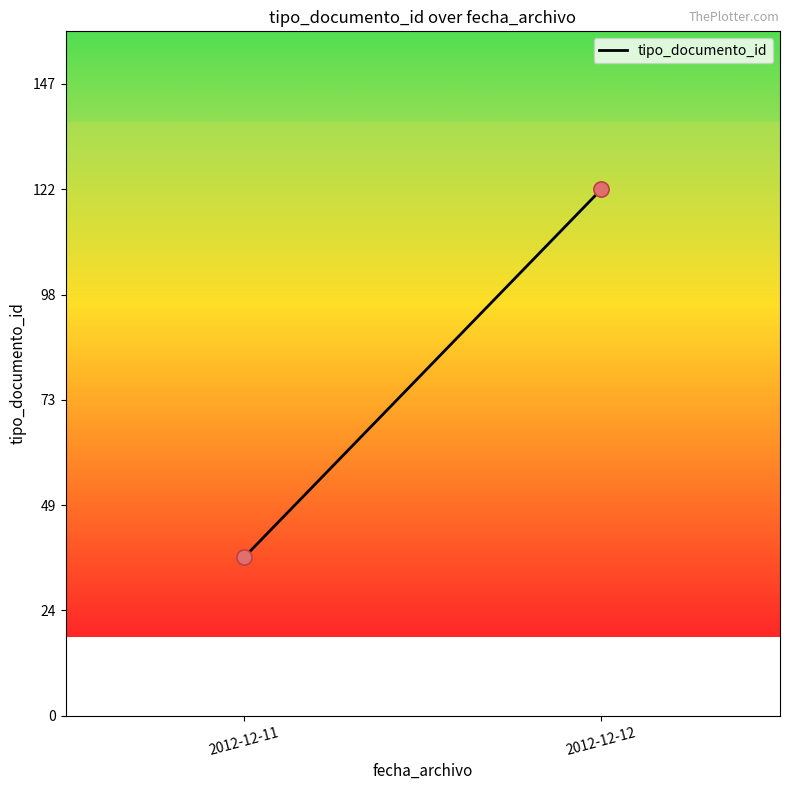

What is the average Y value?

80